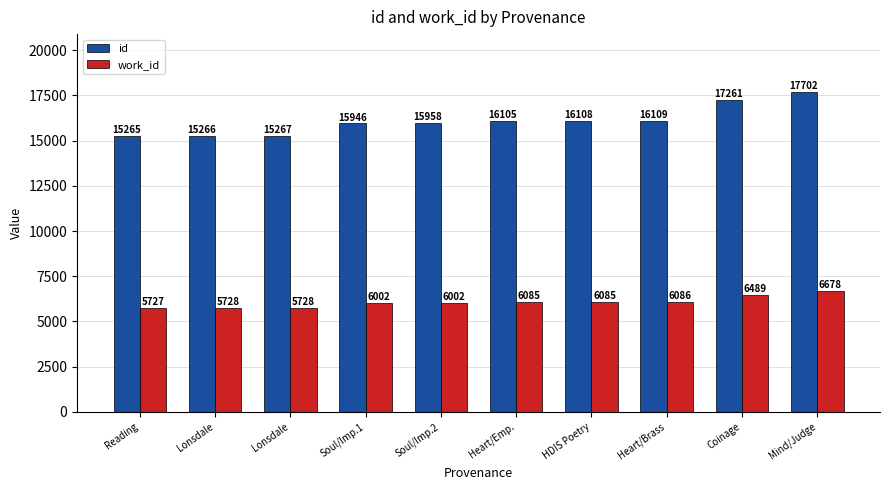

What is the value of the id bar at the 3rd from the left?

15266